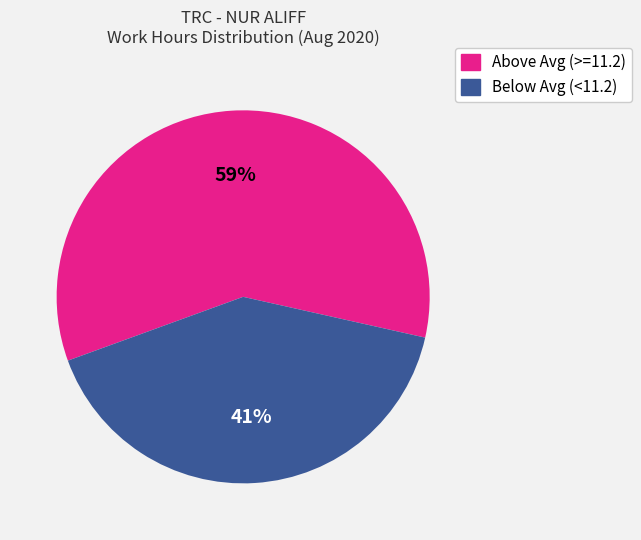

To the nearest percent, what is the average slice percentage?

50%